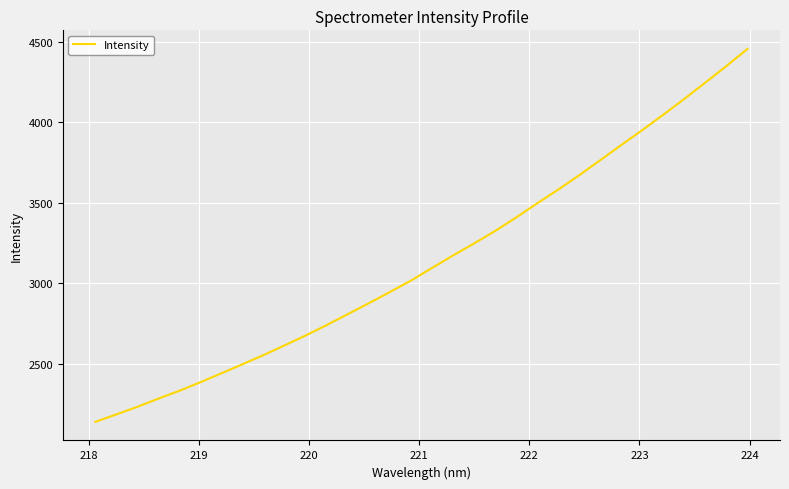

What is the minimum value shown in the chart?

2139.6